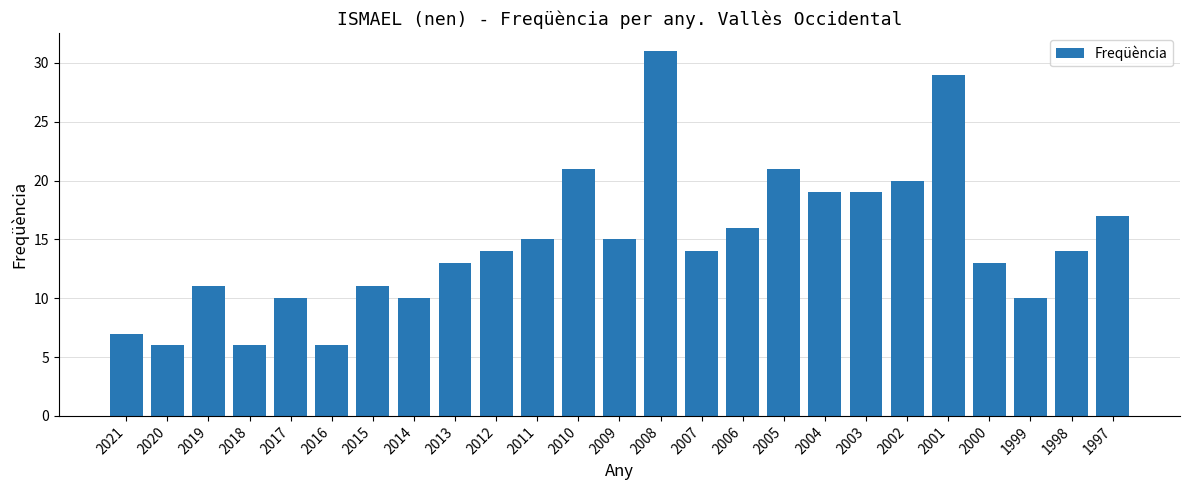

Reading left to right, transcribe all the data shown in this chart.

2021=7	2020=6	2019=11	2018=6	2017=10	2016=6	2015=11	2014=10	2013=13	2012=14	2011=15	2010=21	2009=15	2008=31	2007=14	2006=16	2005=21	2004=19	2003=19	2002=20	2001=29	2000=13	1999=10	1998=14	1997=17